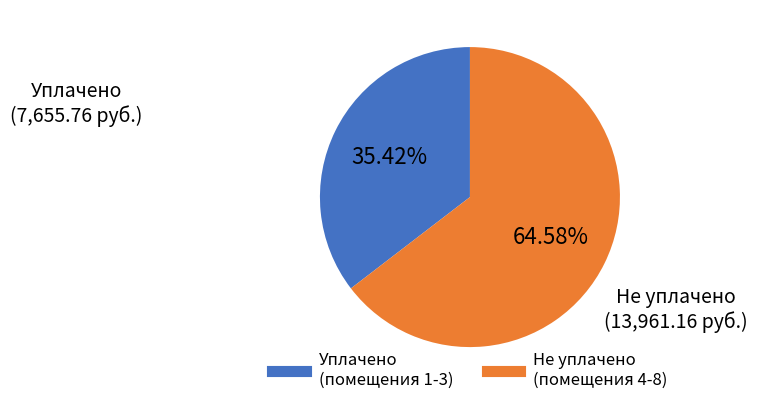

Is there a majority slice in this chart?

Yes